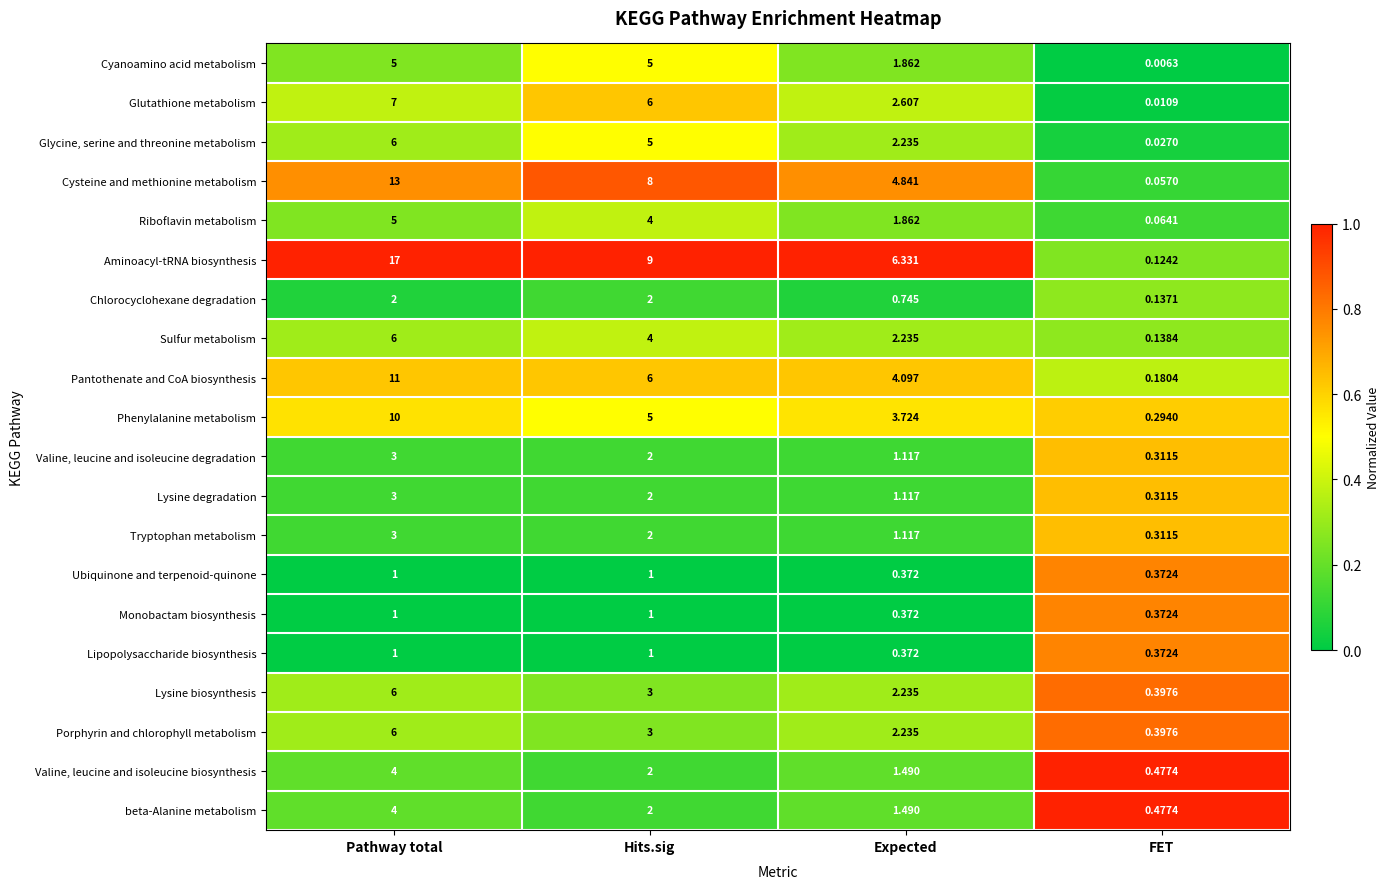

Which series has the largest total across all categories?

Aminoacyl-tRNA biosynthesis